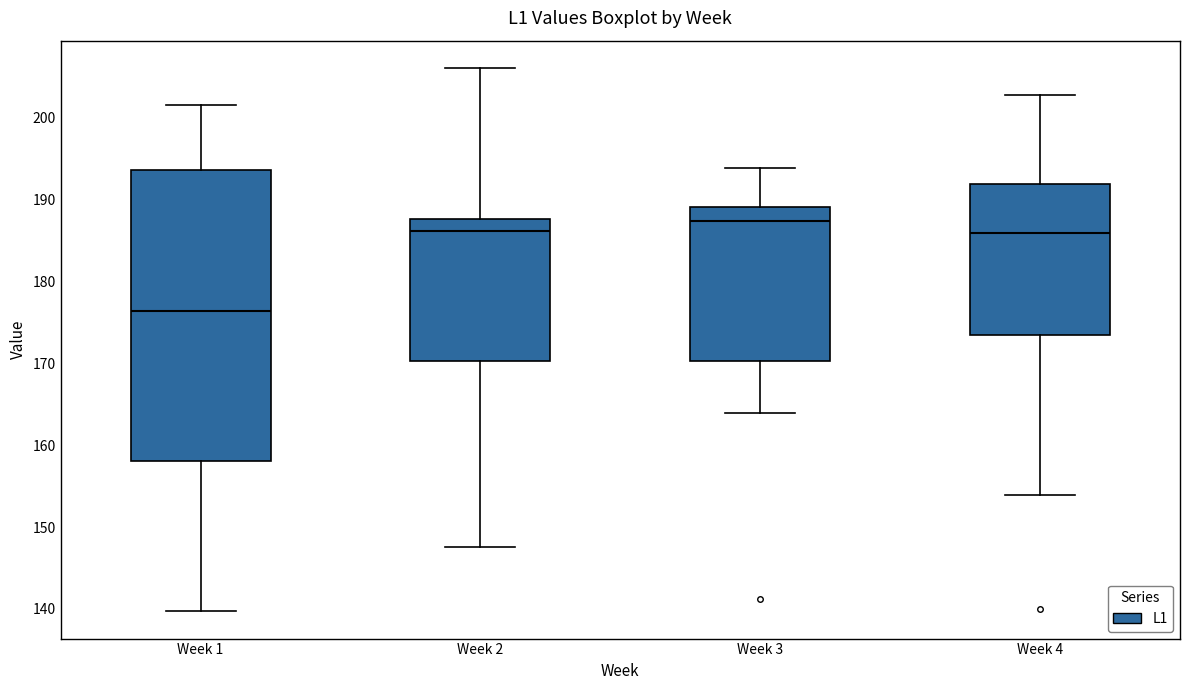

Reading left to right, transcribe this box plot: for each box, give where its median line is, the range the box spans, and where its two whiskers end, as read against the y-axis. The values are not printed on the chart, so give them approximately, as read against the axis.

Week 1: median 176, box 158 to 194, whiskers 140 to 202
Week 2: median 186, box 170 to 188, whiskers 148 to 206
Week 3: median 187, box 170 to 189, whiskers 164 to 194
Week 4: median 186, box 173 to 192, whiskers 154 to 203